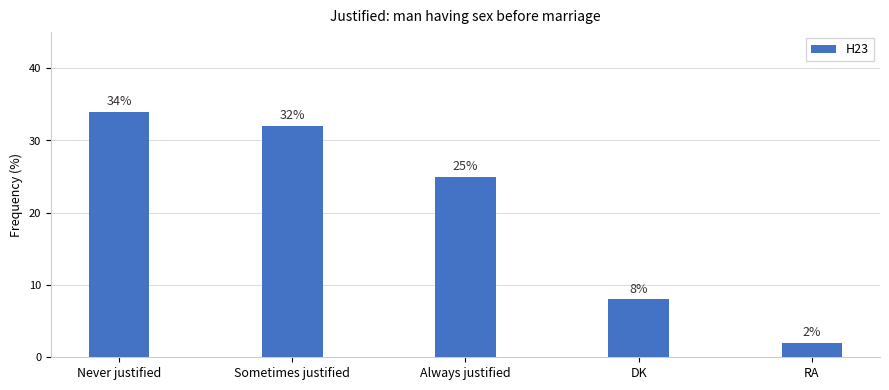

Count the number of data series in this chart.

1